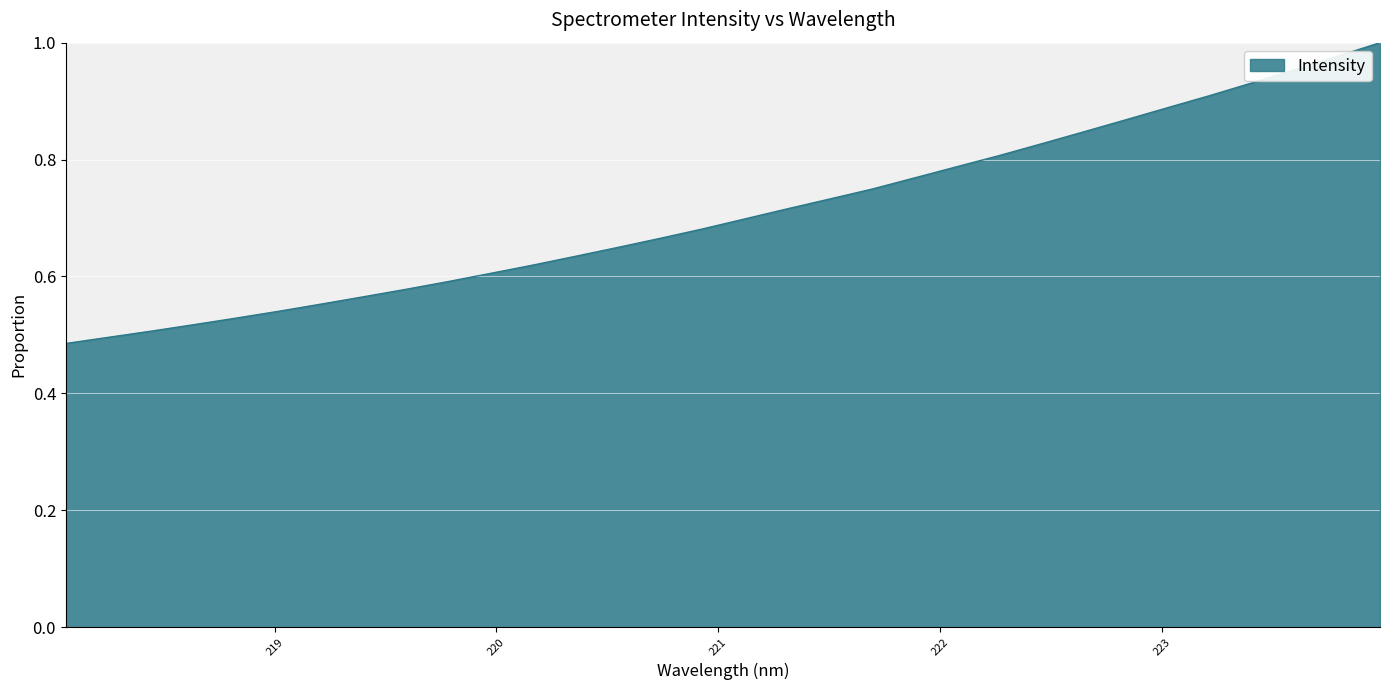

How many lines are shown in the chart?

1